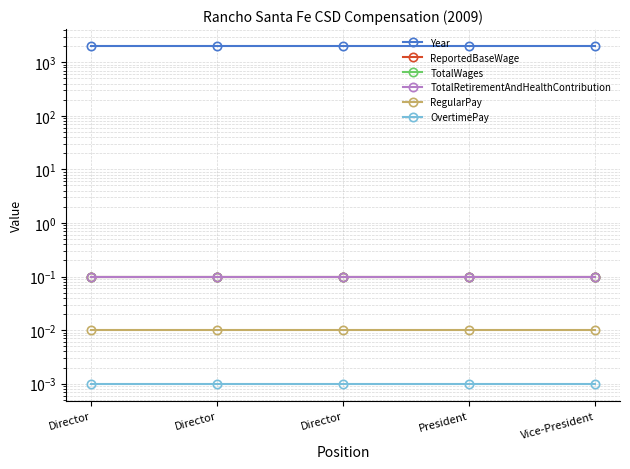

True or false: OvertimePay has a value of 0.0 at Director.

False